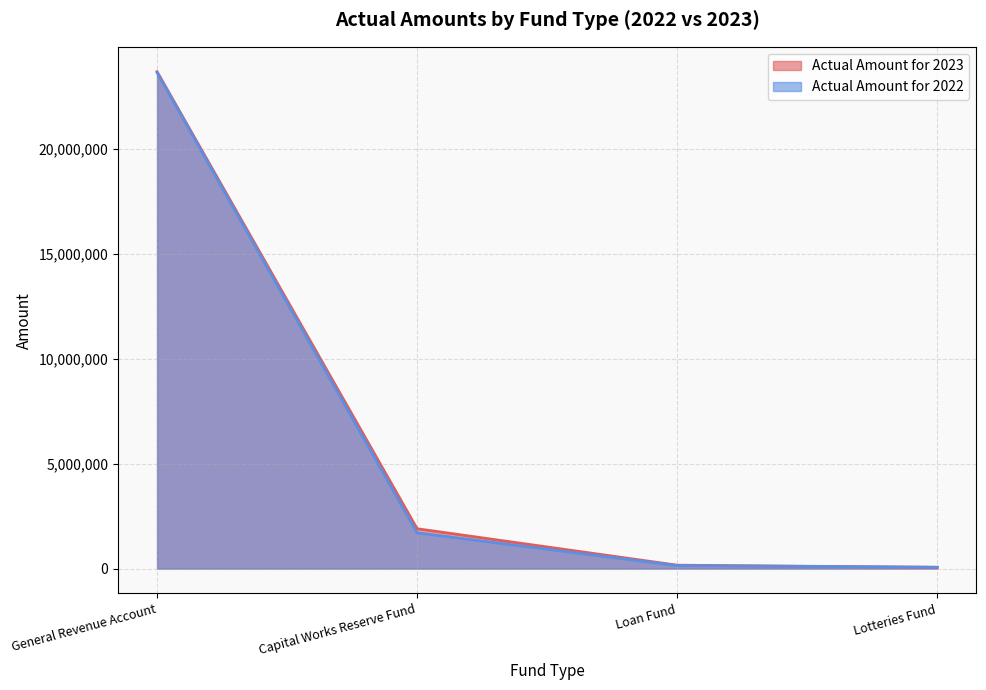

Rank the series by their average value, from lowest to highest.

Actual Amount for 2022, Actual Amount for 2023